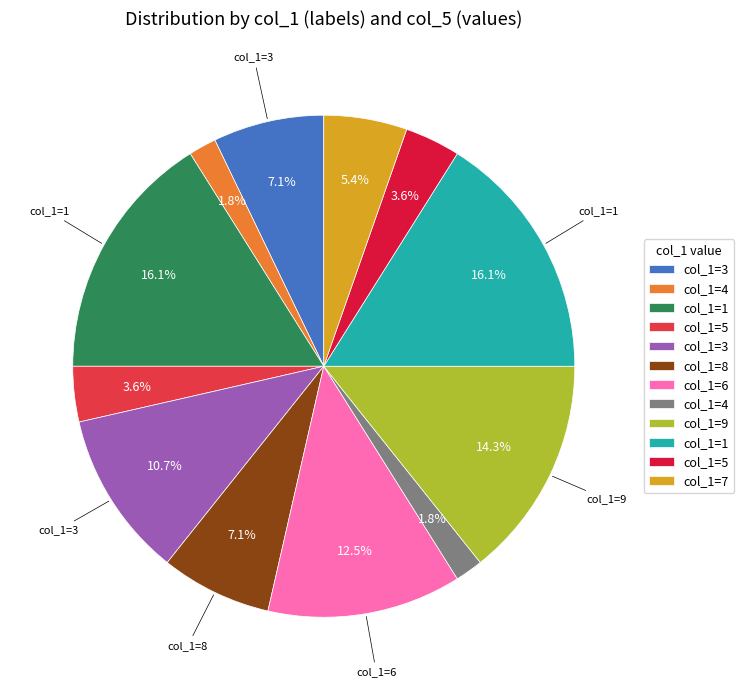

What is the smallest slice in the pie chart?

4